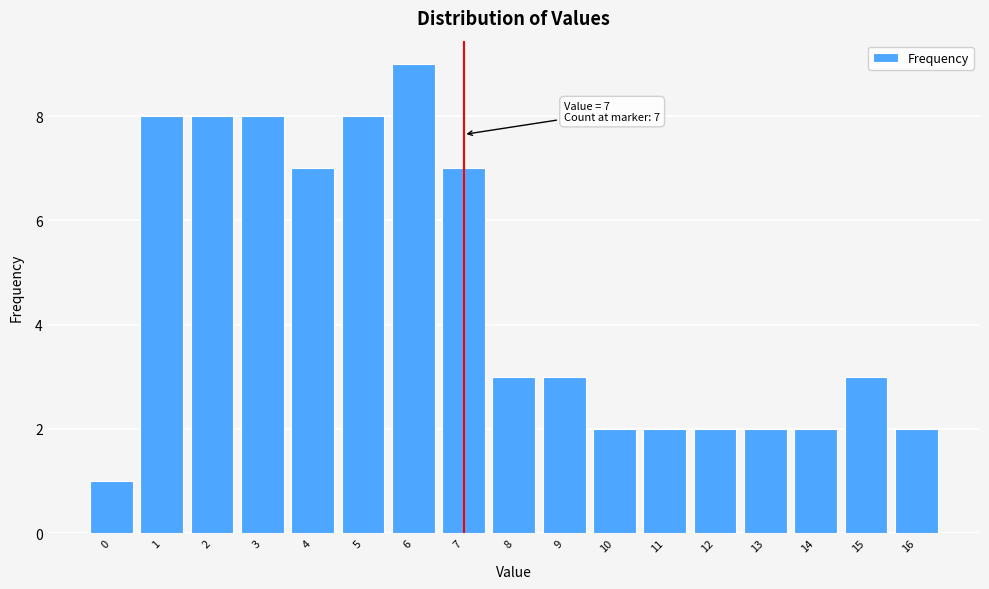

Reading left to right, transcribe all the data shown in this chart.

1	8	8	8	7	8	9	7	3	3	2	2	2	2	2	3	2